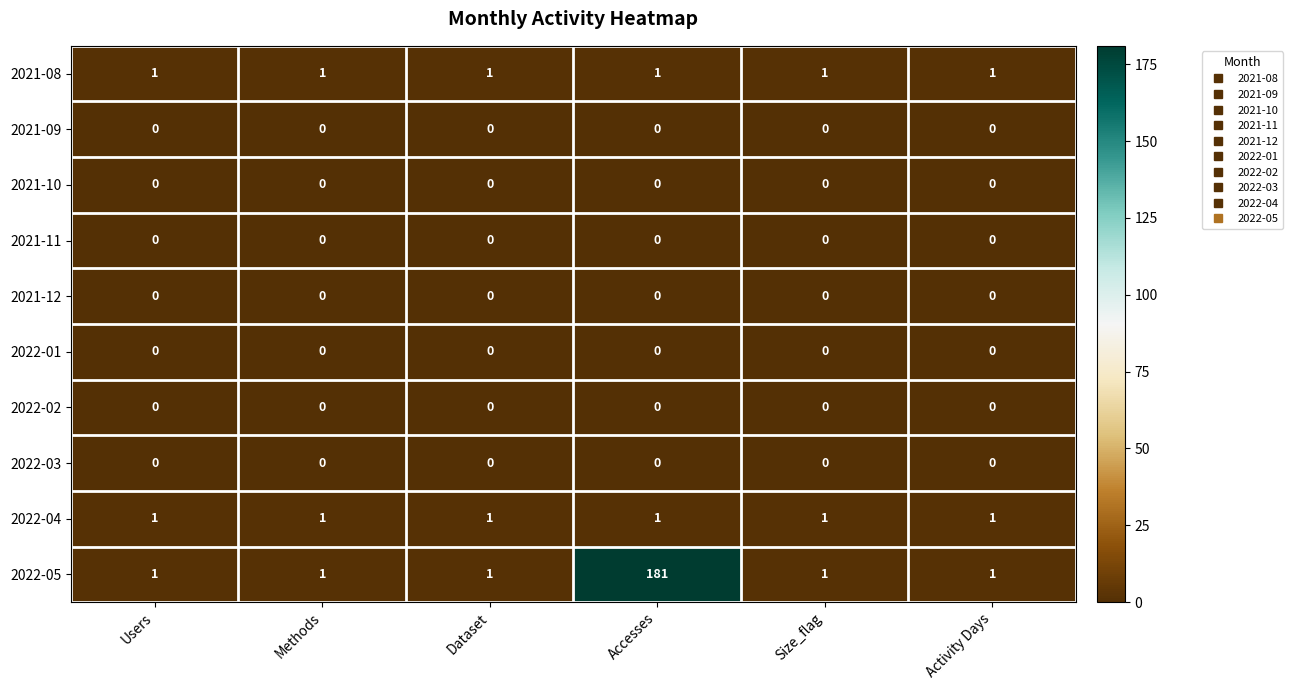

Between Users and Accesses, which series saw the biggest shift?

2022-05